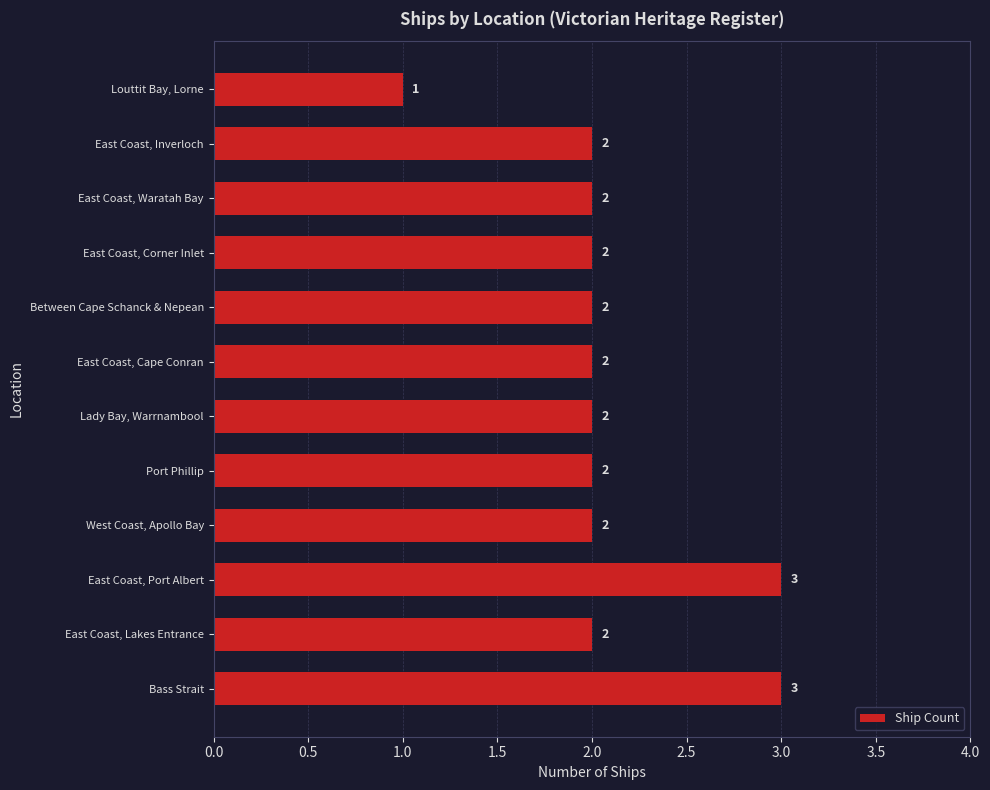

Reading bottom to top, transcribe all the data shown in this chart.

3	2	3	2	2	2	2	2	2	2	2	1